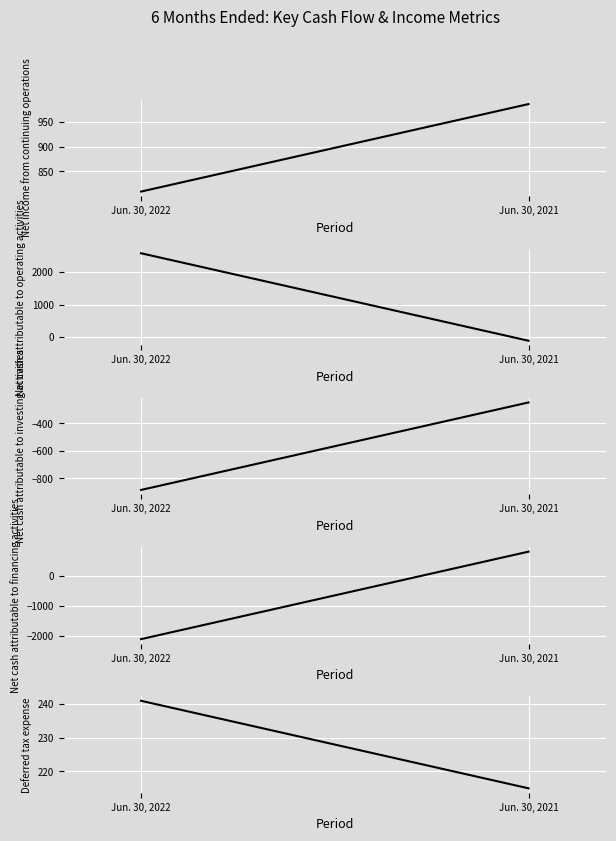

Rank the series by their maximum value, from highest to lowest.

Net cash attributable to operating activities, Net income from continuing operations, Net cash attributable to financing activities, Deferred tax expense, Net cash attributable to investing activities